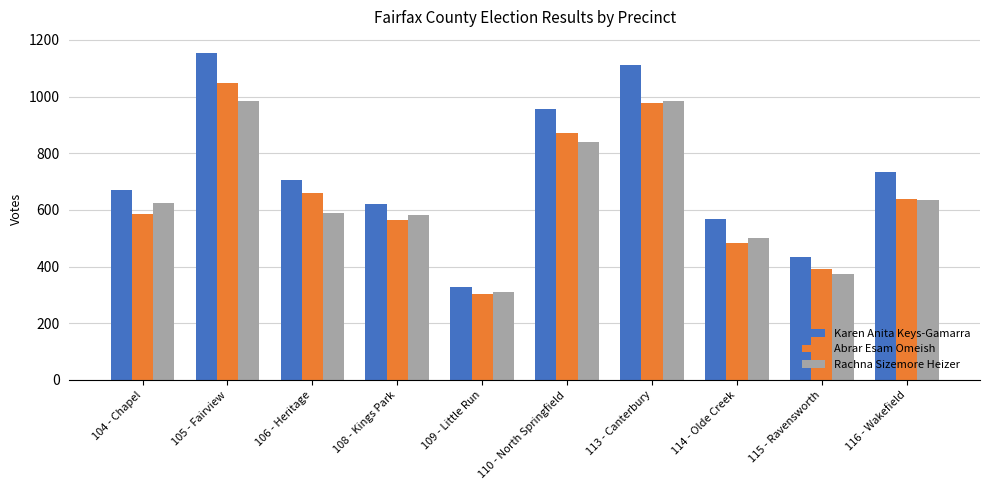

How many data points does each series have?

10